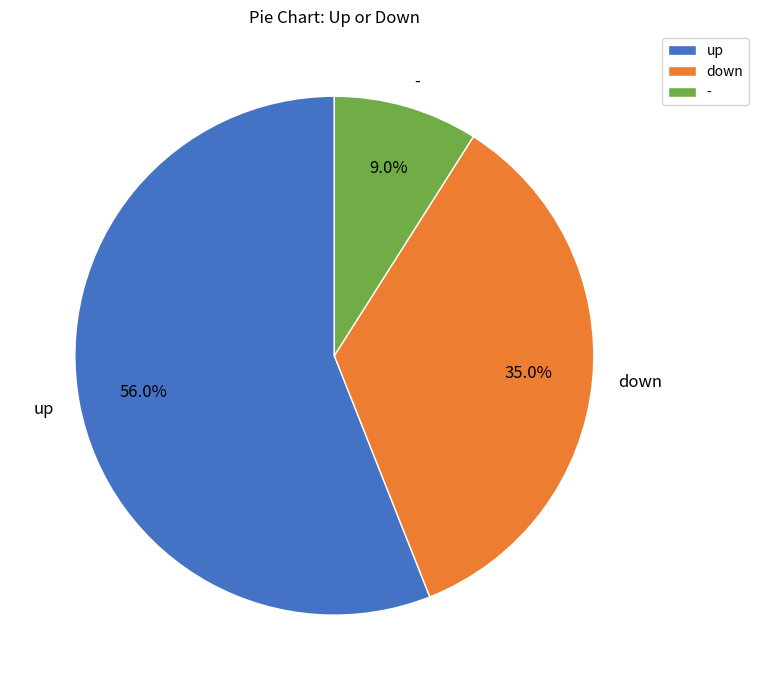

Rank the categories by value from lowest to highest.

-, down, up